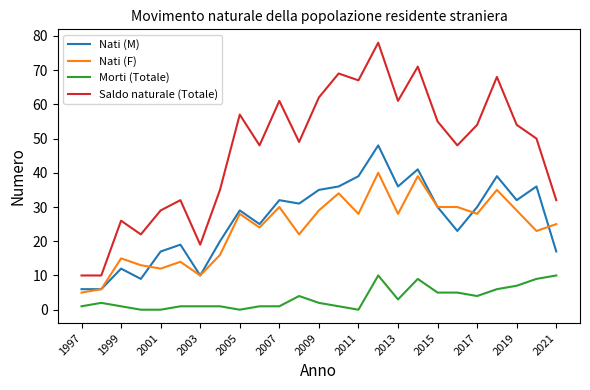

Rank the series by their maximum value, from highest to lowest.

Saldo naturale (Totale), Nati (M), Nati (F), Morti (Totale)